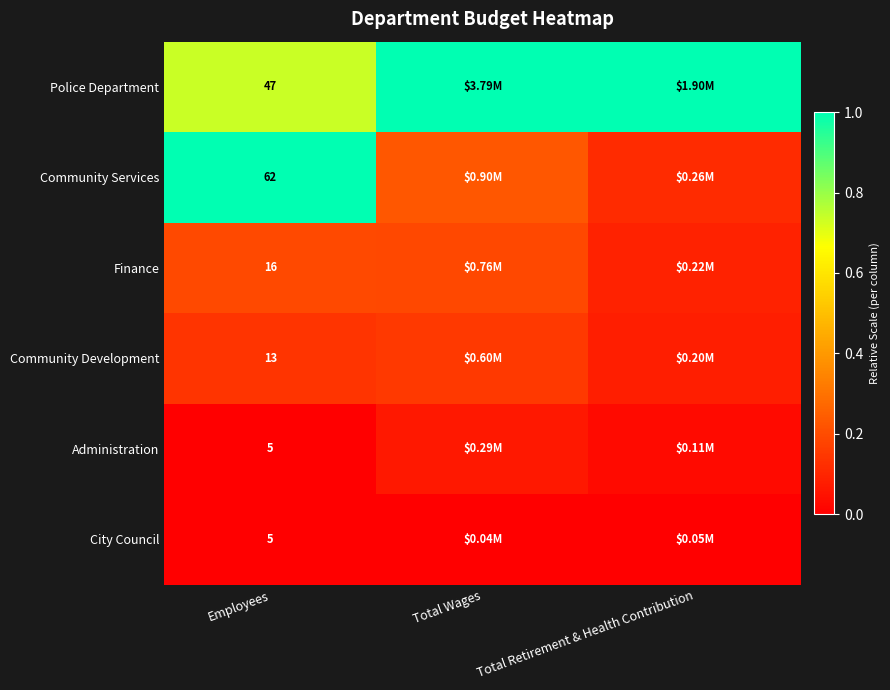

Is it true that Finance equals 0.3 at Employees?

False